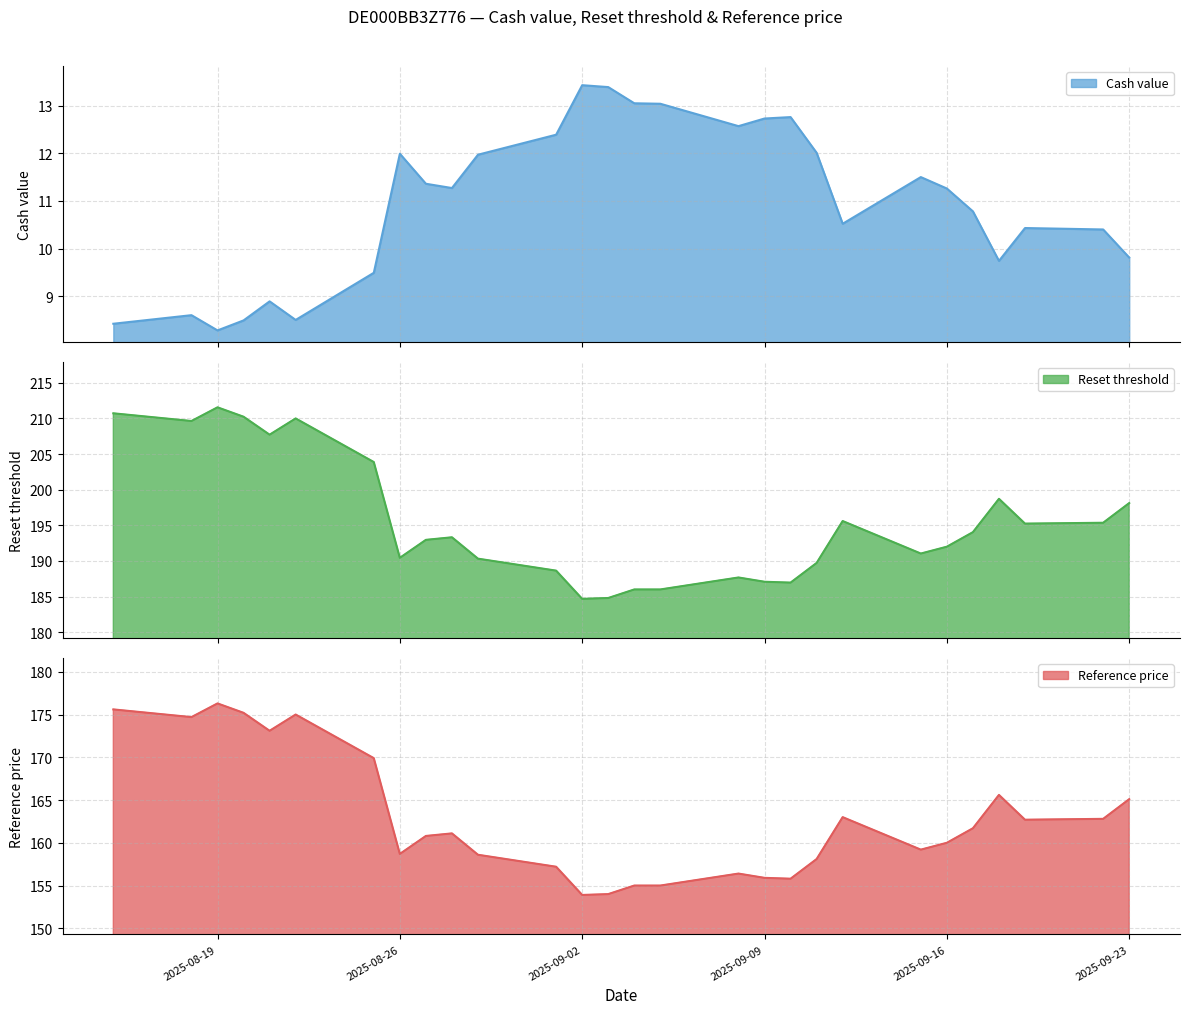

Which category has the lowest value in the Reference price series?

2025-09-02